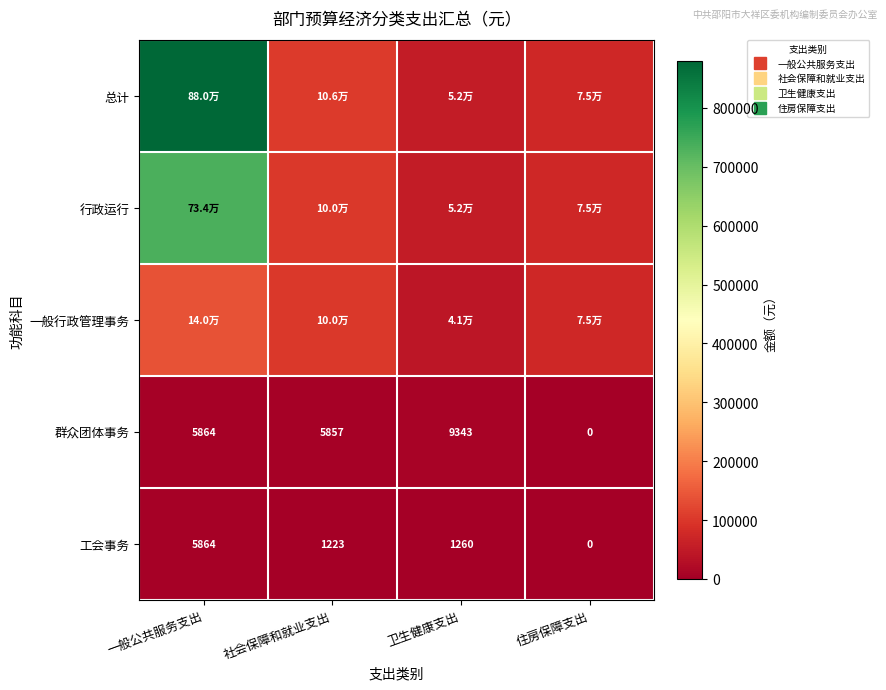

Where is 工会事务 nearest to the value 2931?

卫生健康支出